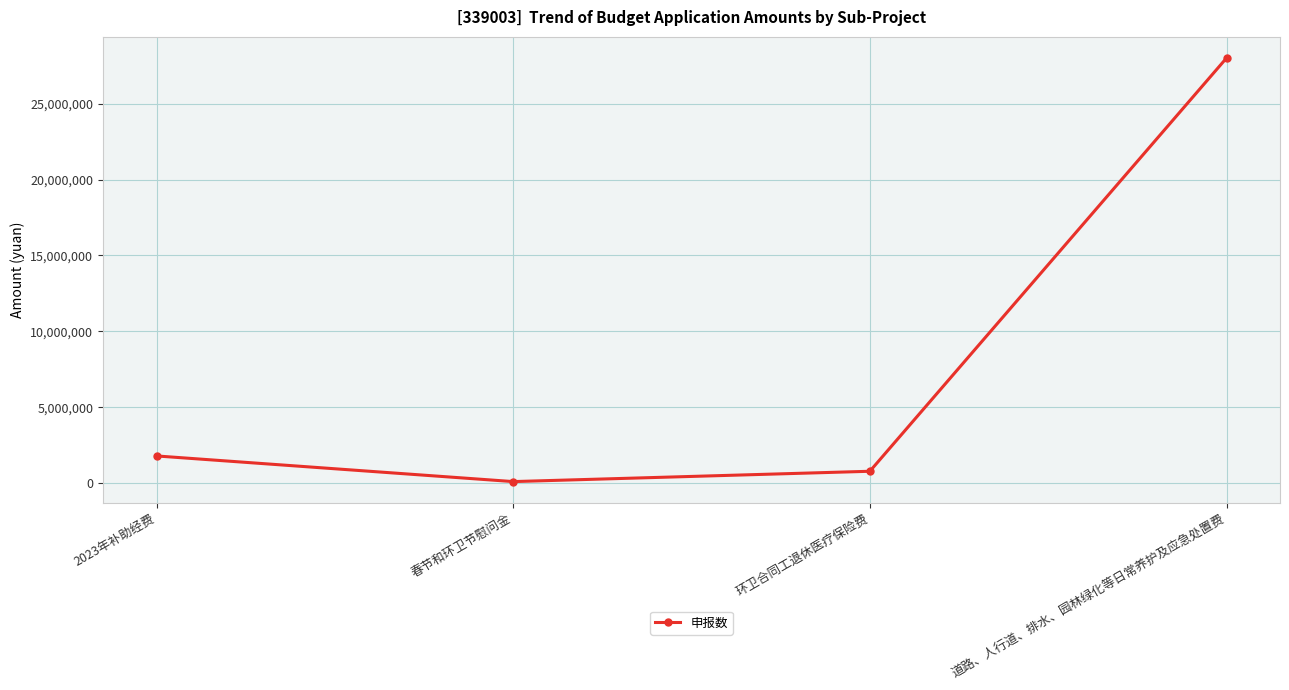

How many distinct data groups are displayed?

1